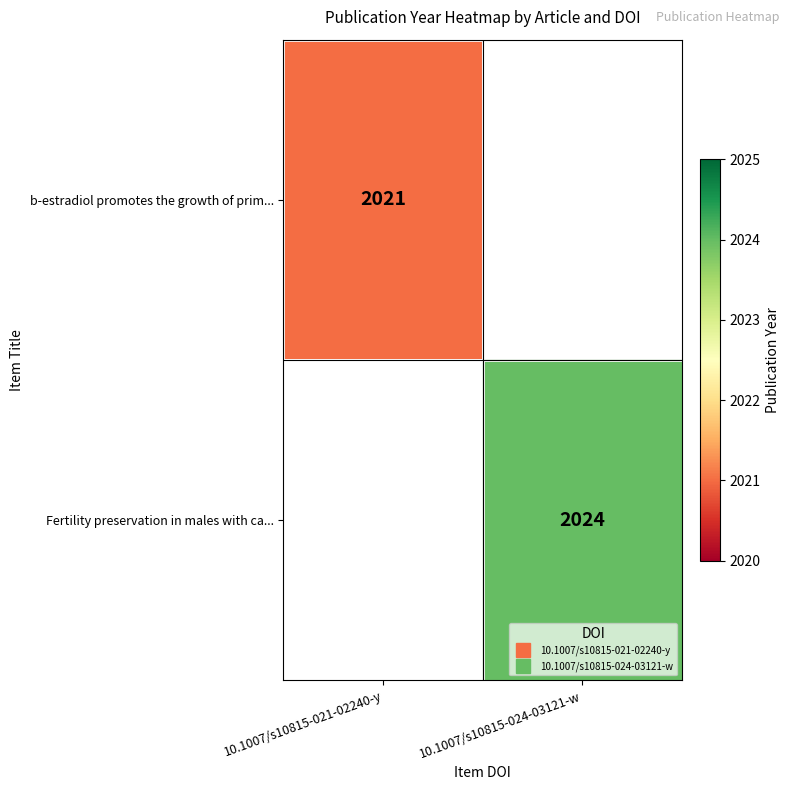

What is the lowest value of the b-estradiol promotes the growth of prim... series?

2021.0